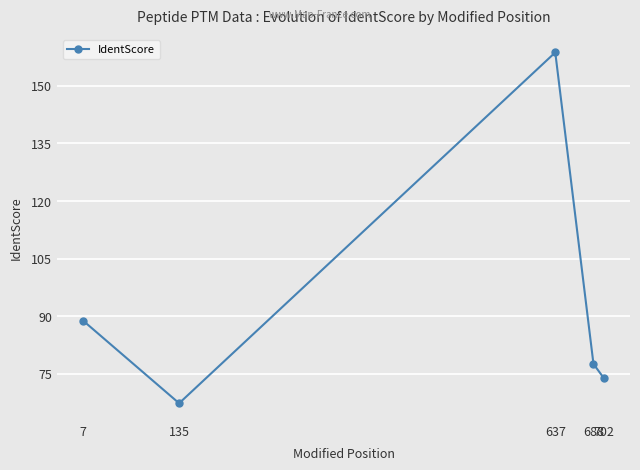

Which category has the lowest value across all series?

135